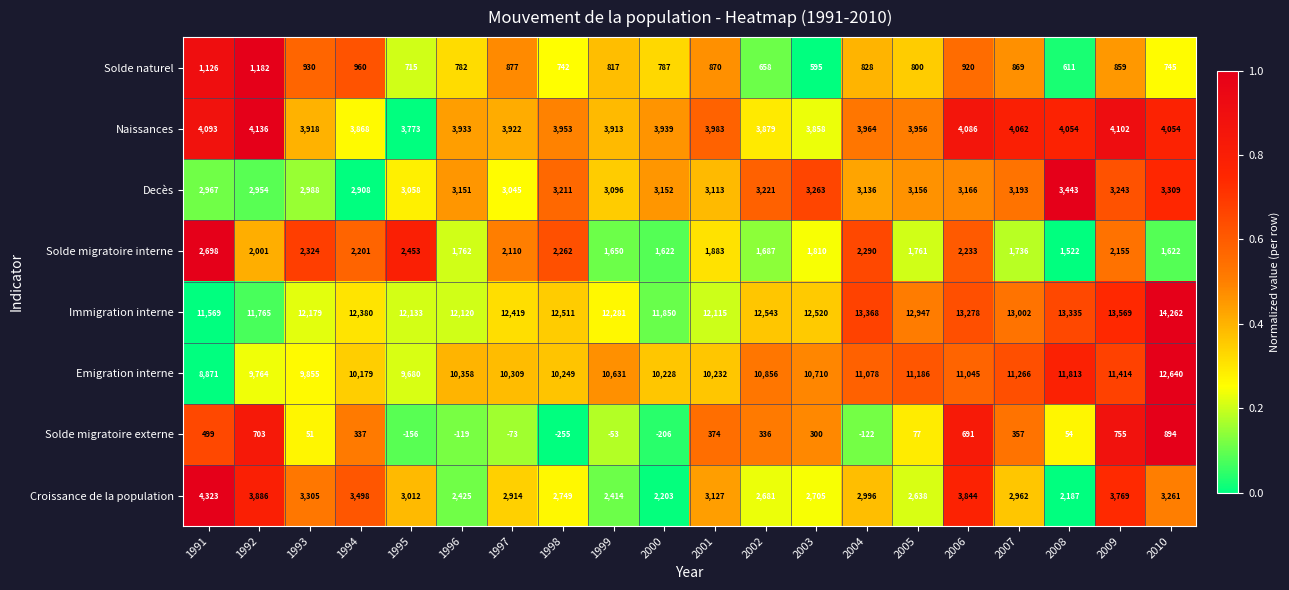

What is the difference between the highest and lowest values at 2007?

12645